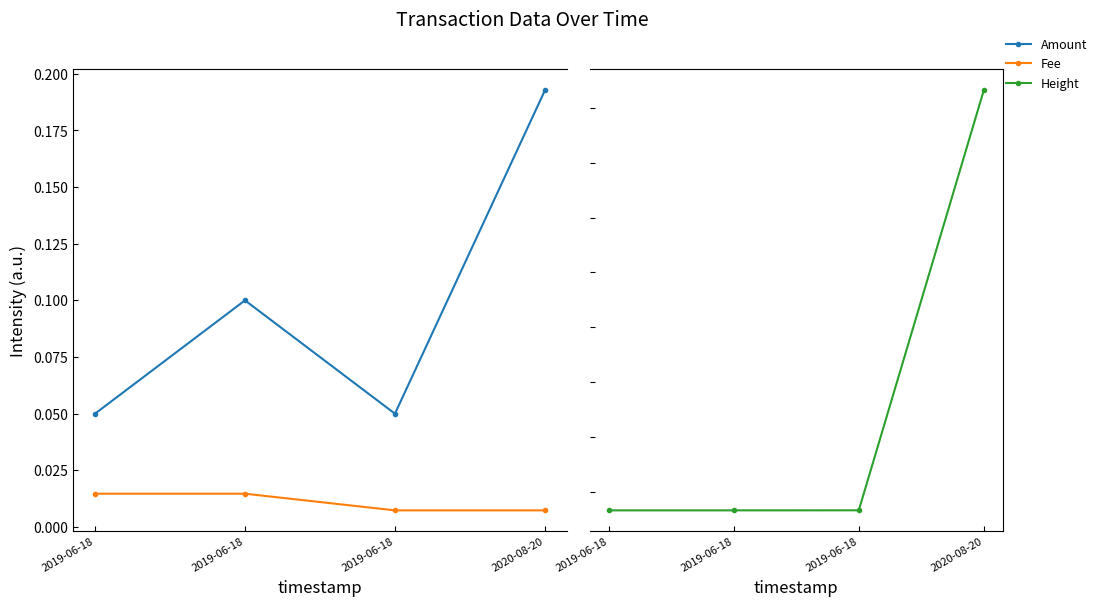

At which label is Amount closest to 0?

2019-06-18